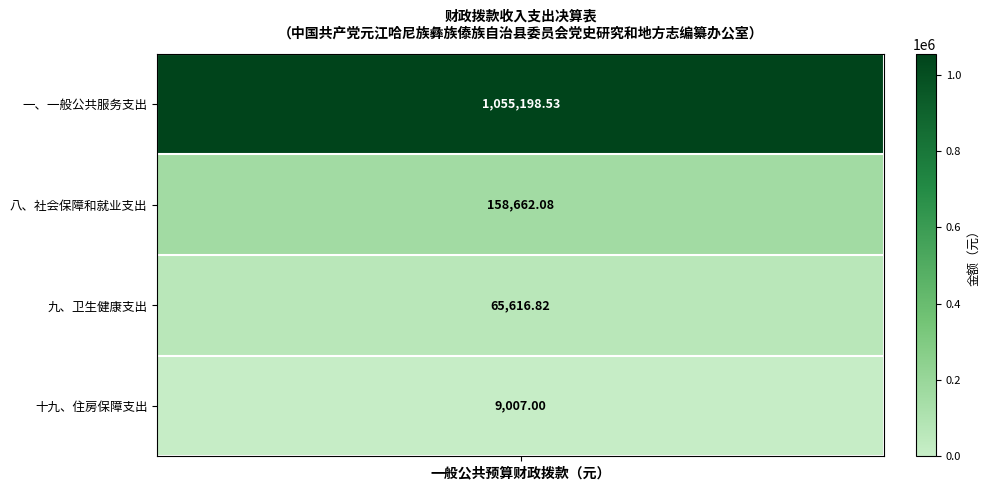

How many values exceed 0?

4